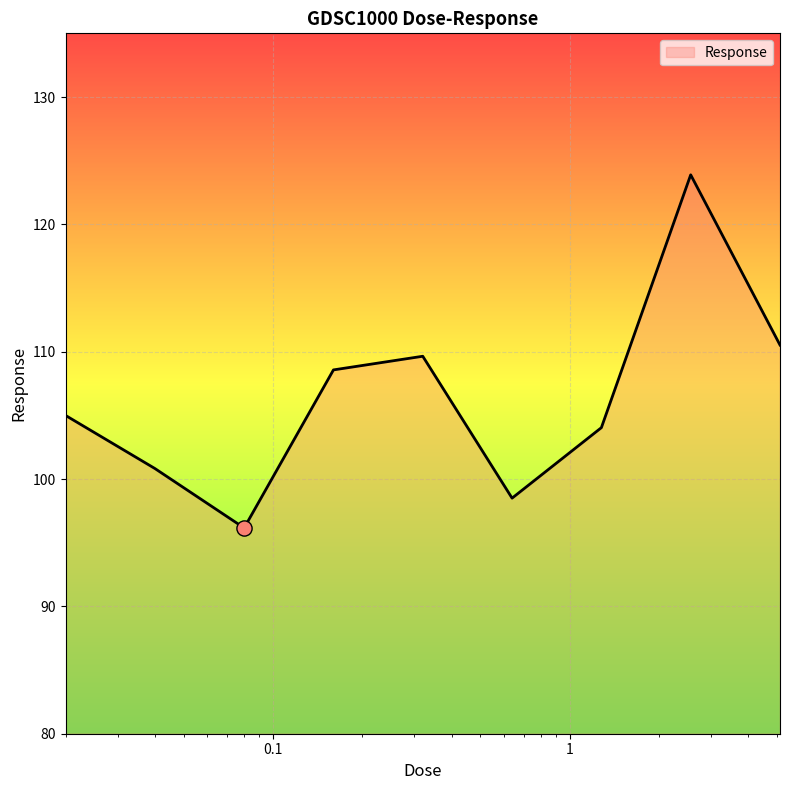

What is the minimum value shown in the chart?

96.2